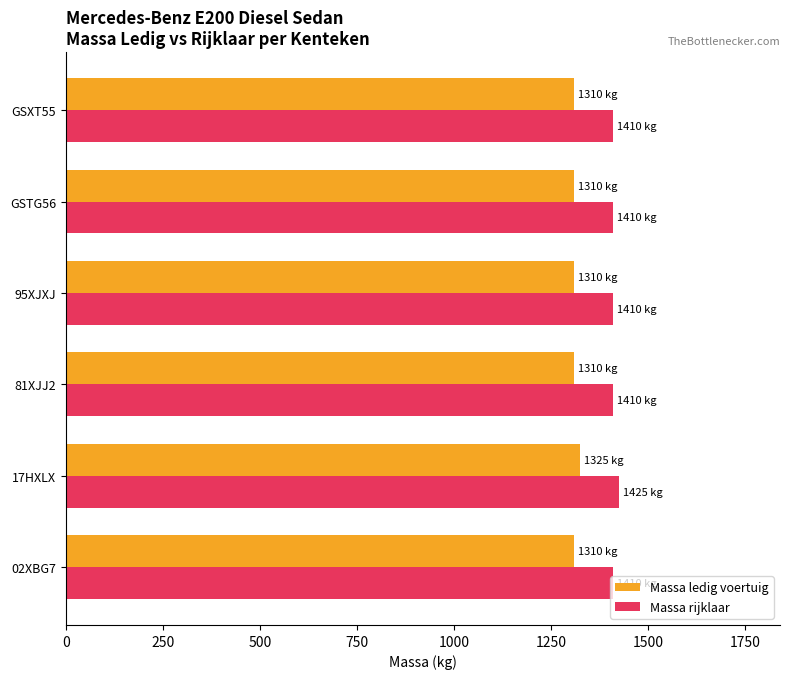

At GSXT55, list the series in order from largest to smallest.

Massa rijklaar, Massa ledig voertuig